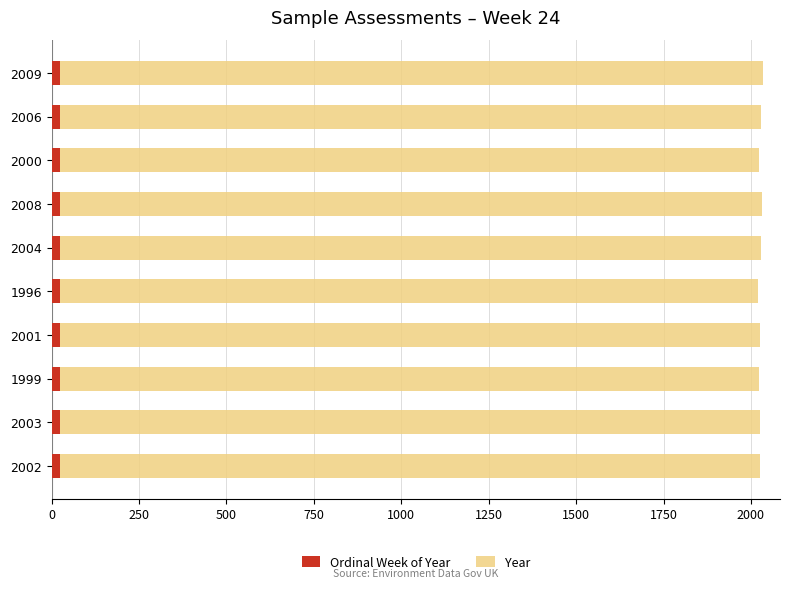

Which series has the largest range (max minus min)?

Year